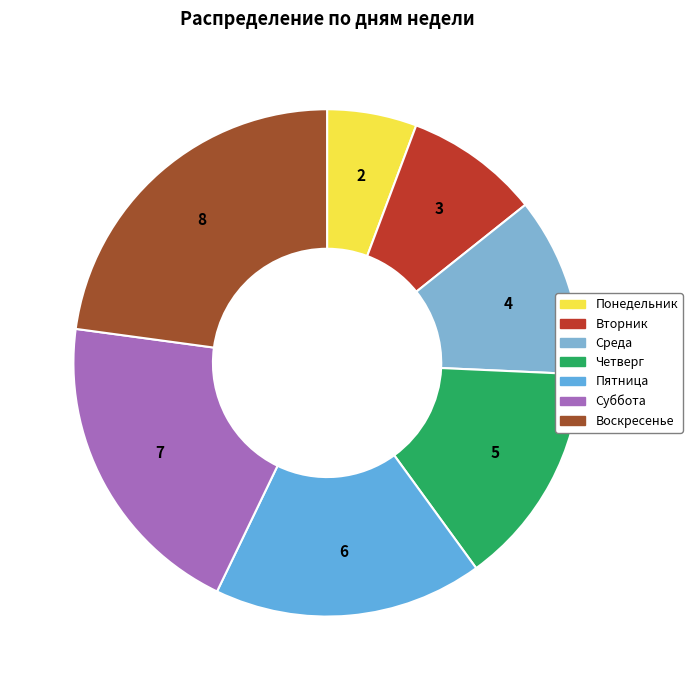

What percentage is the Среда slice, to the nearest percent?

11%